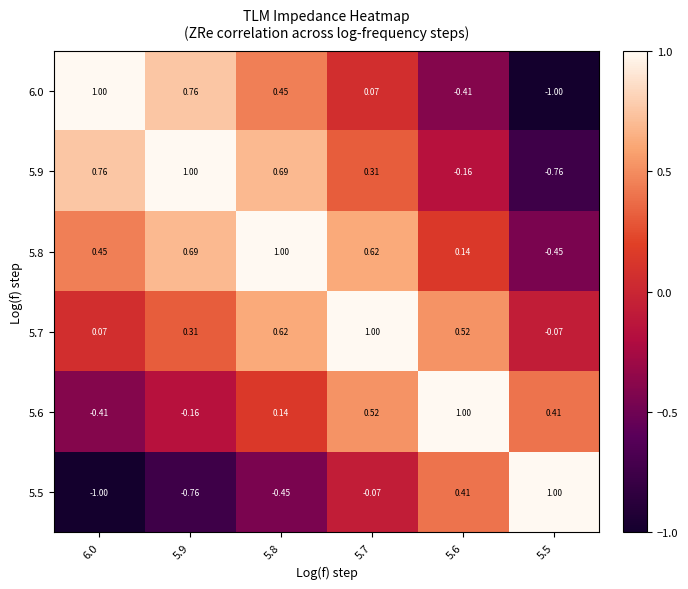

Is the value of 5.5 at 5.6 greater than the value of 5.7 at 5.9?

Yes